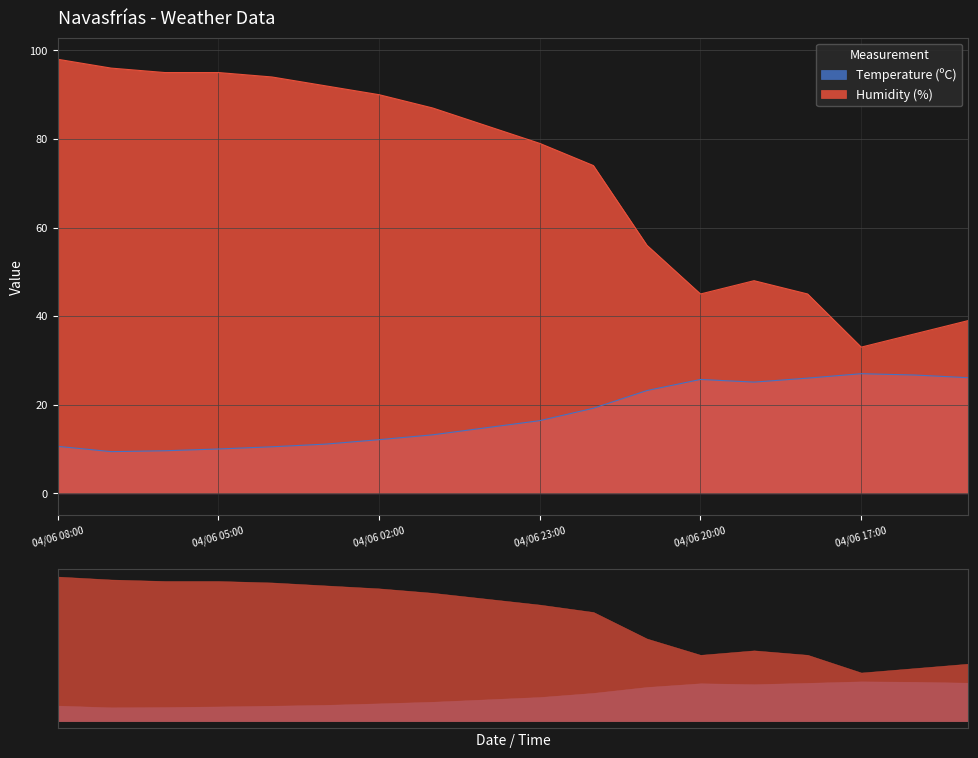

Reading left to right, extract all data points from this chart.

Temperature (ºC): 04/06 08:00=10.6	04/06 07:00=9.4	04/06 06:00=9.6	04/06 05:00=10.0	04/06 04:00=10.5	04/06 03:00=11.1	04/06 02:00=12.1	04/06 01:00=13.2	04/06 00:00=14.8	04/06 23:00=16.4	04/06 22:00=19.2	04/06 21:00=23.2	04/06 20:00=25.7	04/06 19:00=25.1	04/06 18:00=26.0	04/06 17:00=27.0	04/06 16:00=26.7	04/06 15:00=26.1
Humidity (%): 04/06 08:00=98.0	04/06 07:00=96.0	04/06 06:00=95.0	04/06 05:00=95.0	04/06 04:00=94.0	04/06 03:00=92.0	04/06 02:00=90.0	04/06 01:00=87.0	04/06 00:00=83.0	04/06 23:00=79.0	04/06 22:00=74.0	04/06 21:00=56.0	04/06 20:00=45.0	04/06 19:00=48.0	04/06 18:00=45.0	04/06 17:00=33.0	04/06 16:00=36.0	04/06 15:00=39.0